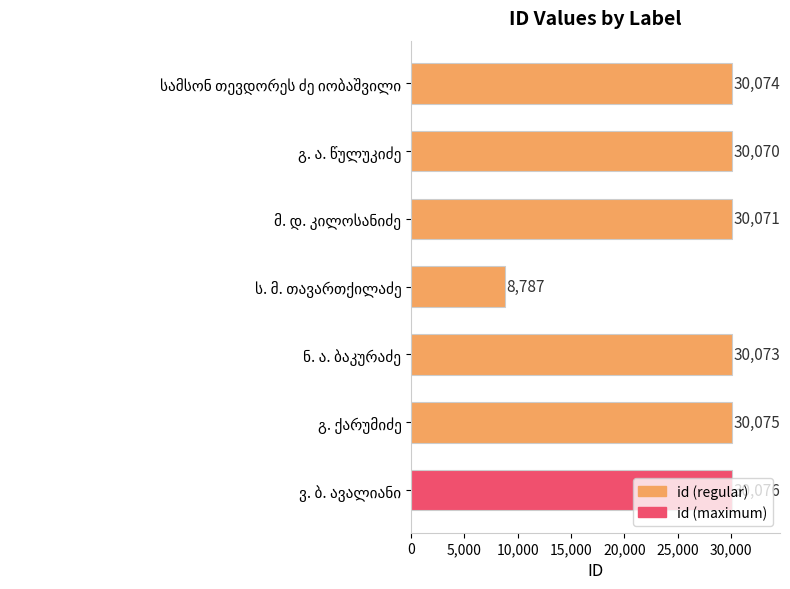

What is the average value?

27032